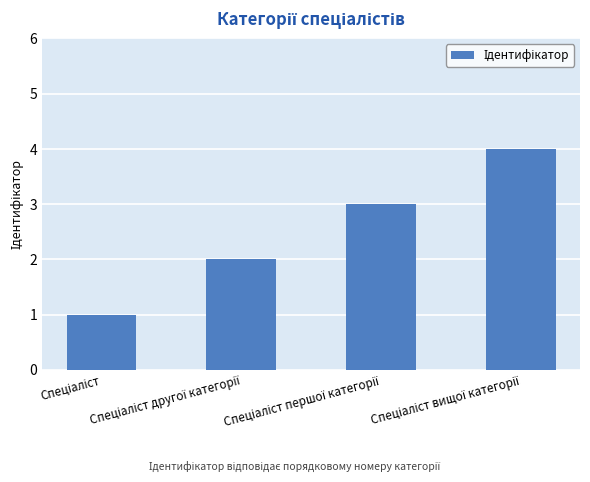

How many data points does each series have?

4